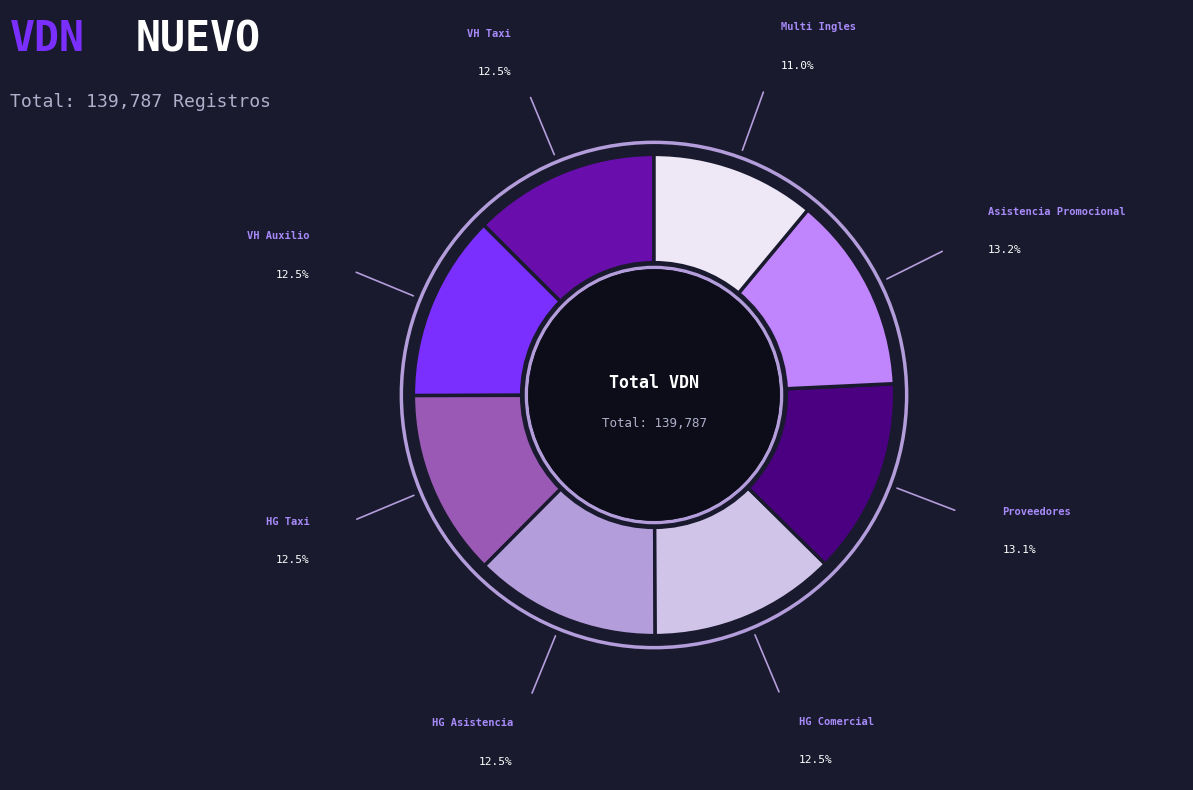

Is there a majority slice in this chart?

No